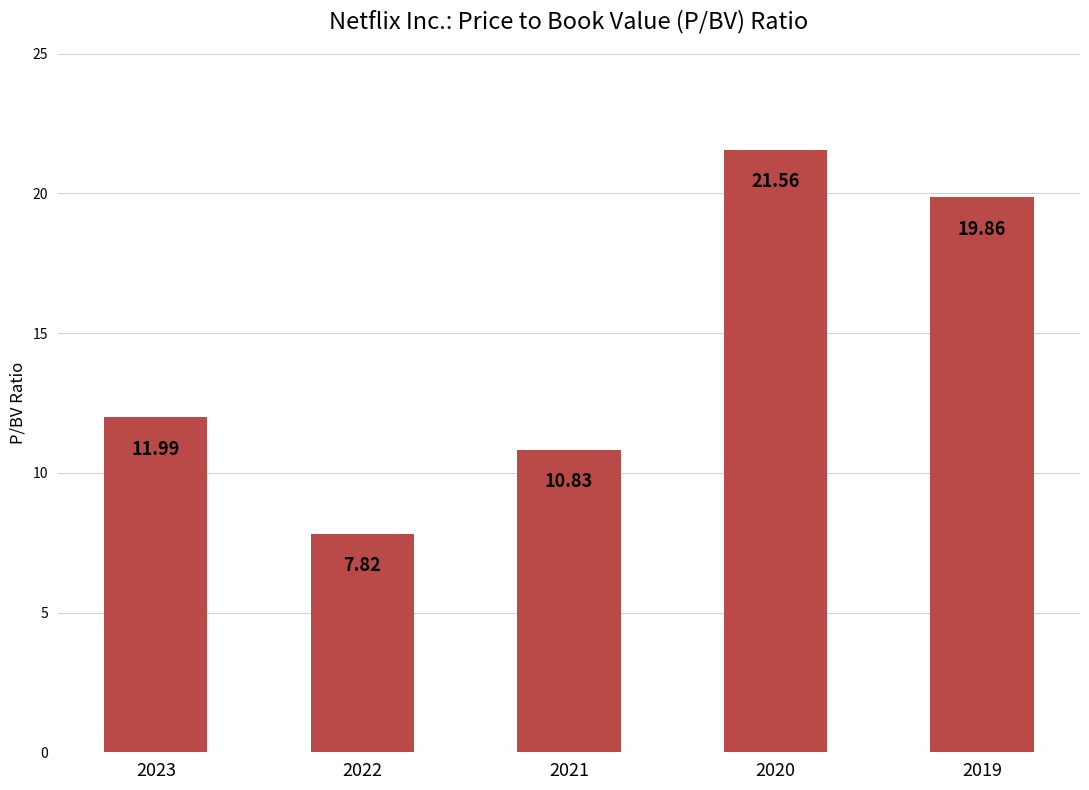

What is the smallest value displayed?

7.8